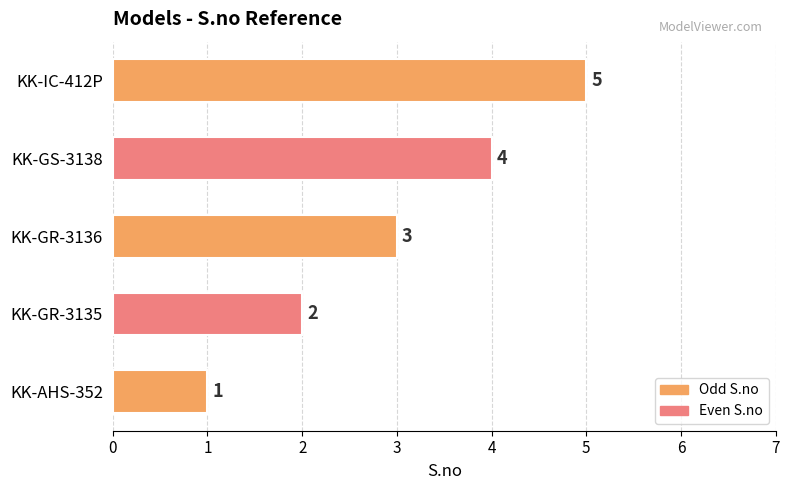

What is the average value?

3